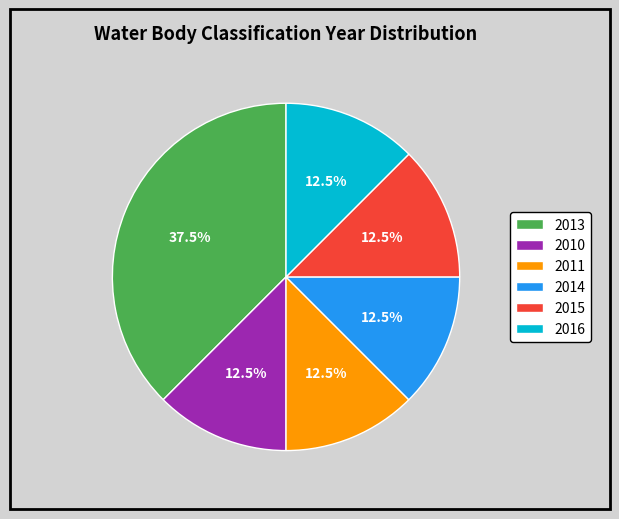

Does any single category account for the majority?

No